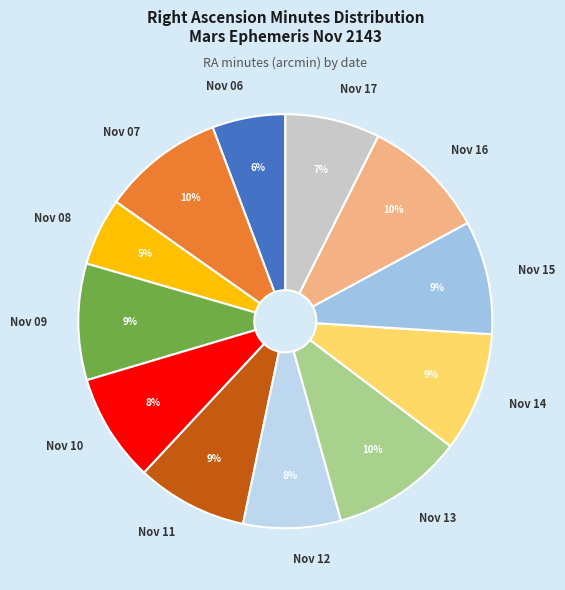

To the nearest percent, what is the average slice percentage?

8%